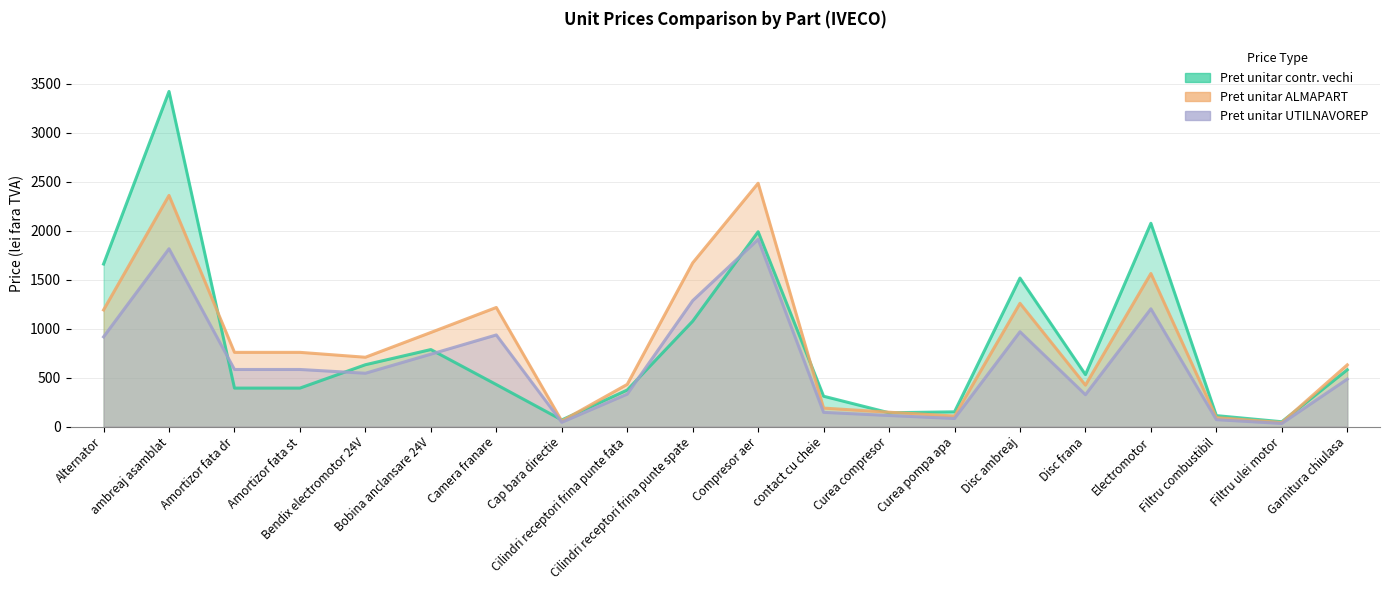

At Alternator, list the series in order from largest to smallest.

Pret unitar contr. vechi, Pret unitar ALMAPART, Pret unitar UTILNAVOREP